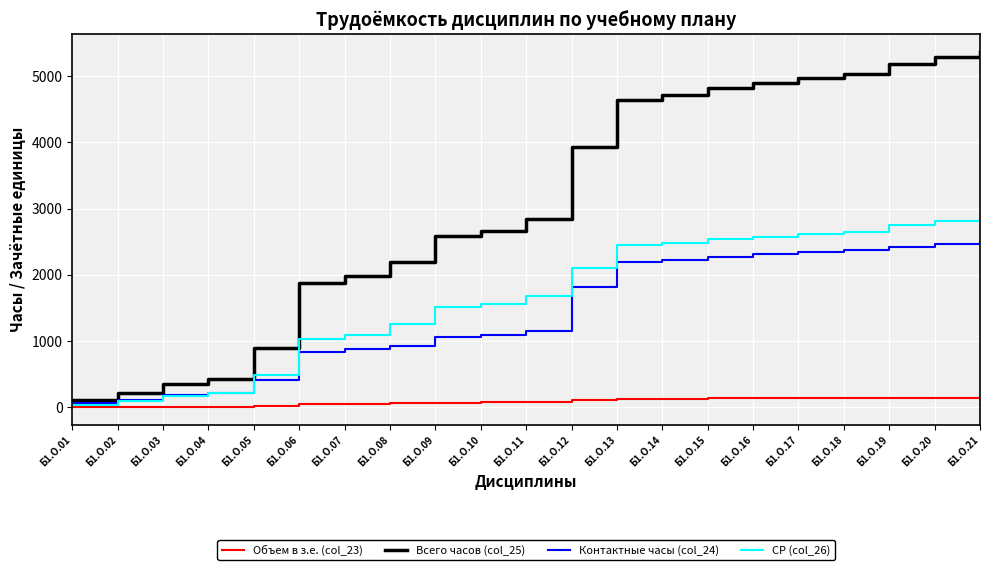

What value does the Всего часов (col_25) series have at Б1.О.16, to the nearest 10?

4900